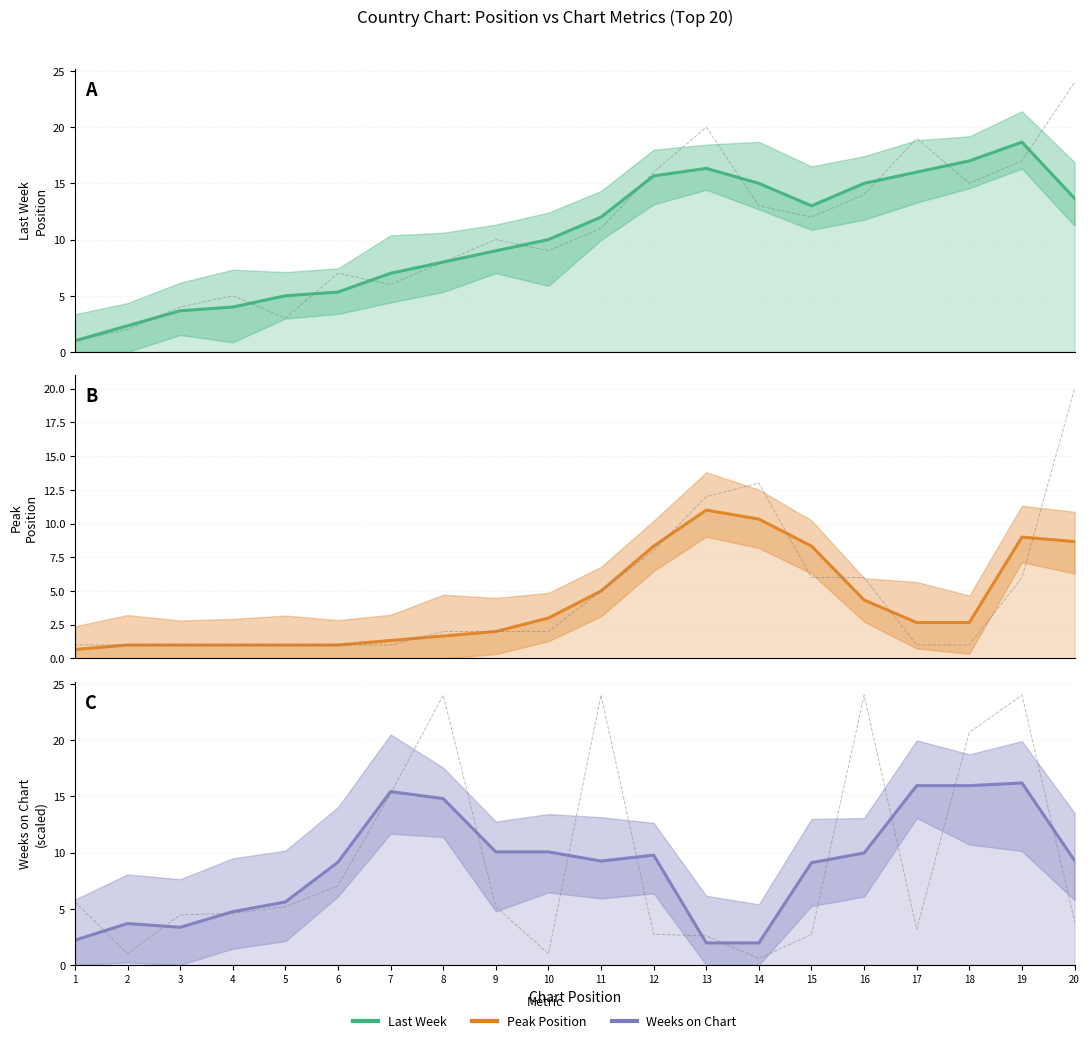

At how many categories does at least one series exceed 8?

15